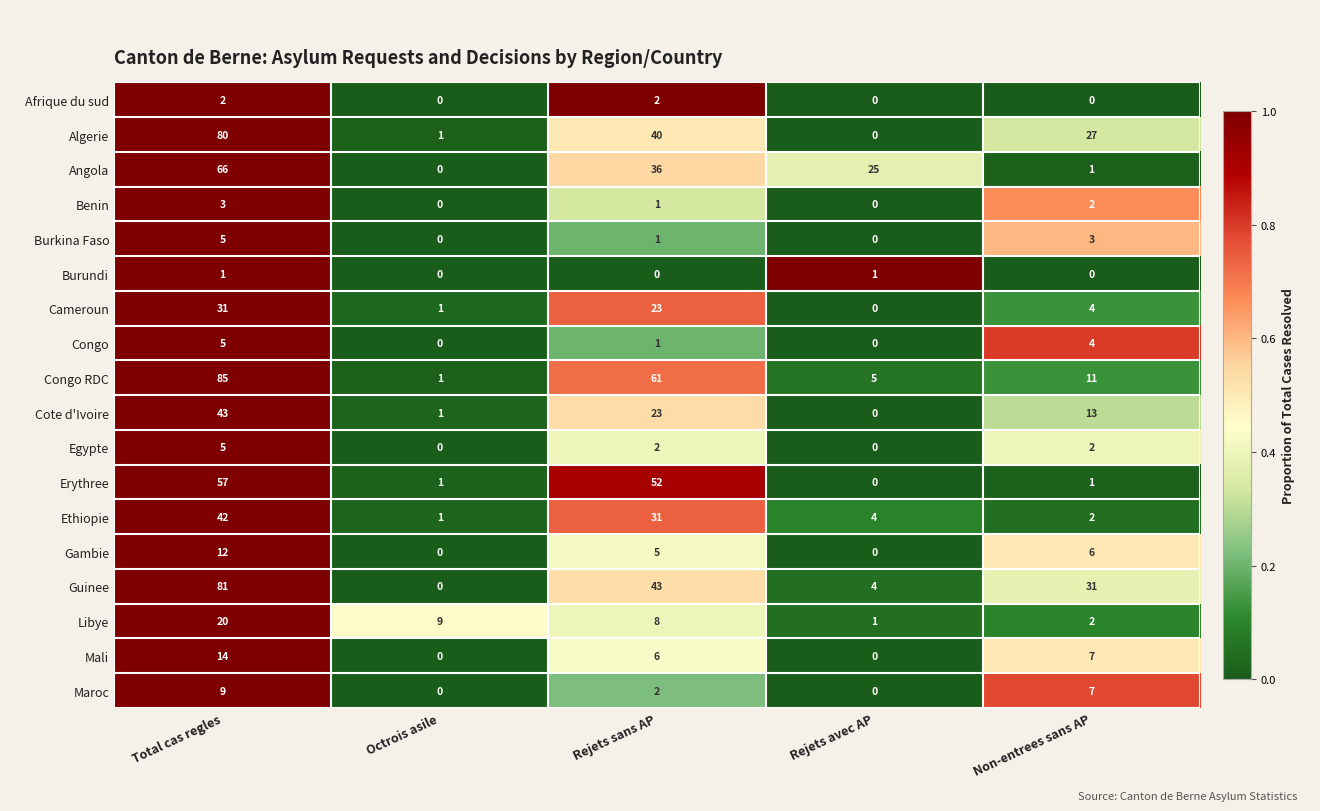

Which series has the largest total across all categories?

Congo RDC